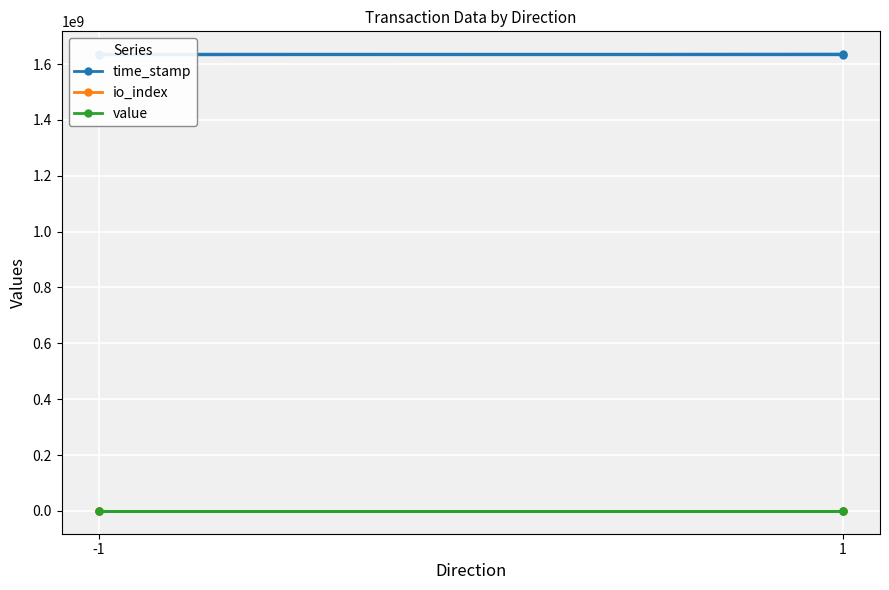

How many lines are shown in the chart?

3